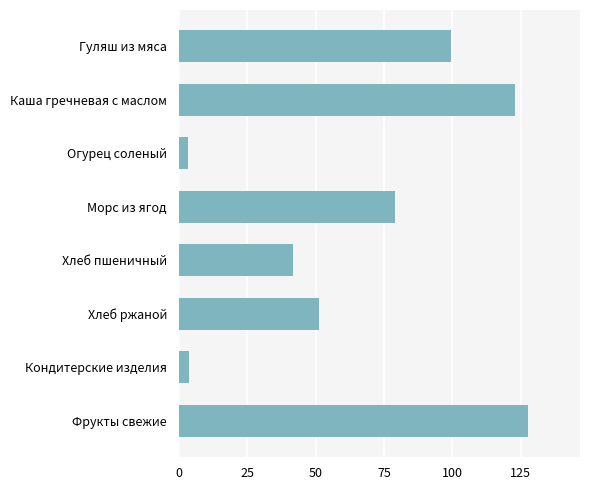

Which has a higher value, Каша гречневая с маслом or Кондитерские изделия?

Каша гречневая с маслом